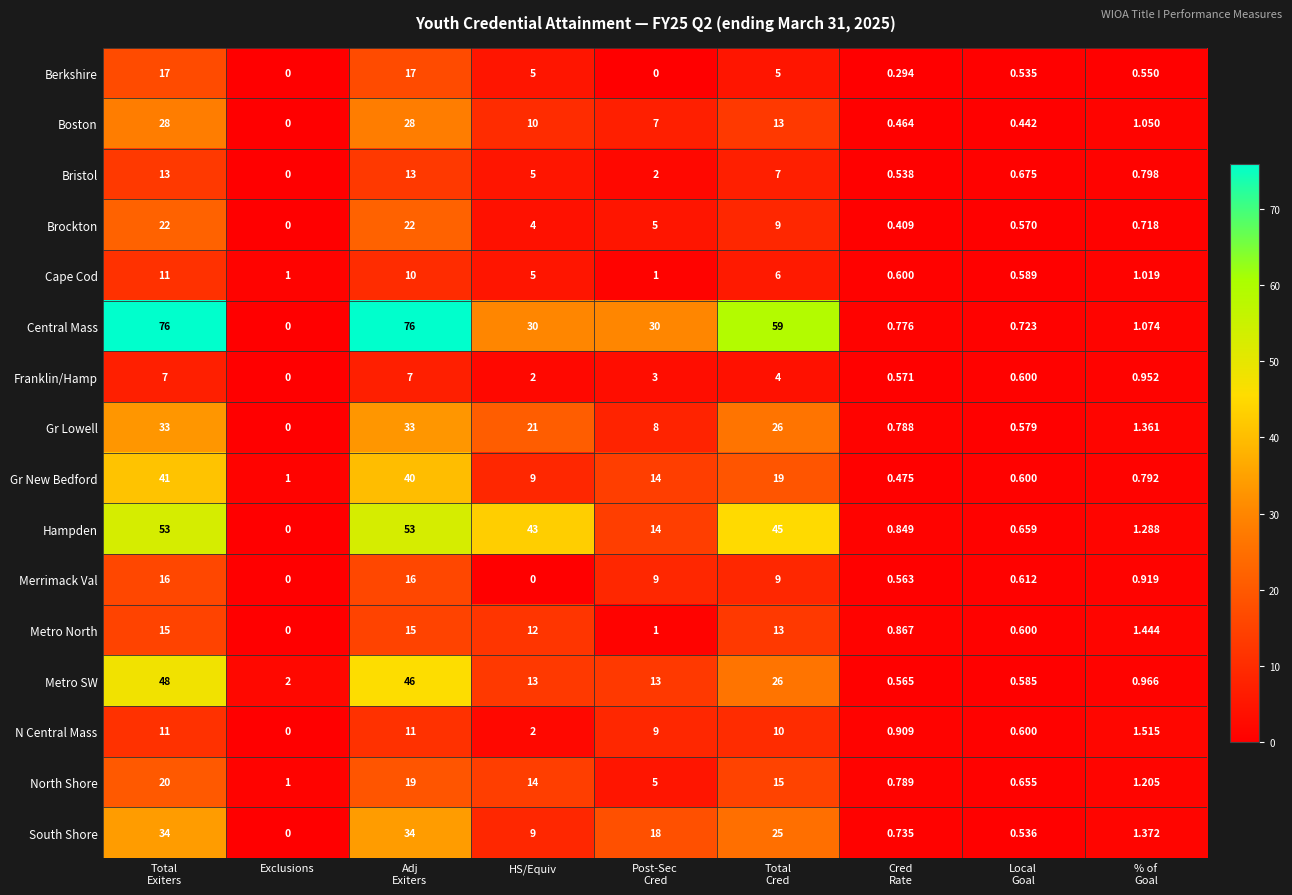

How many data points in Brockton are less than 4?

4